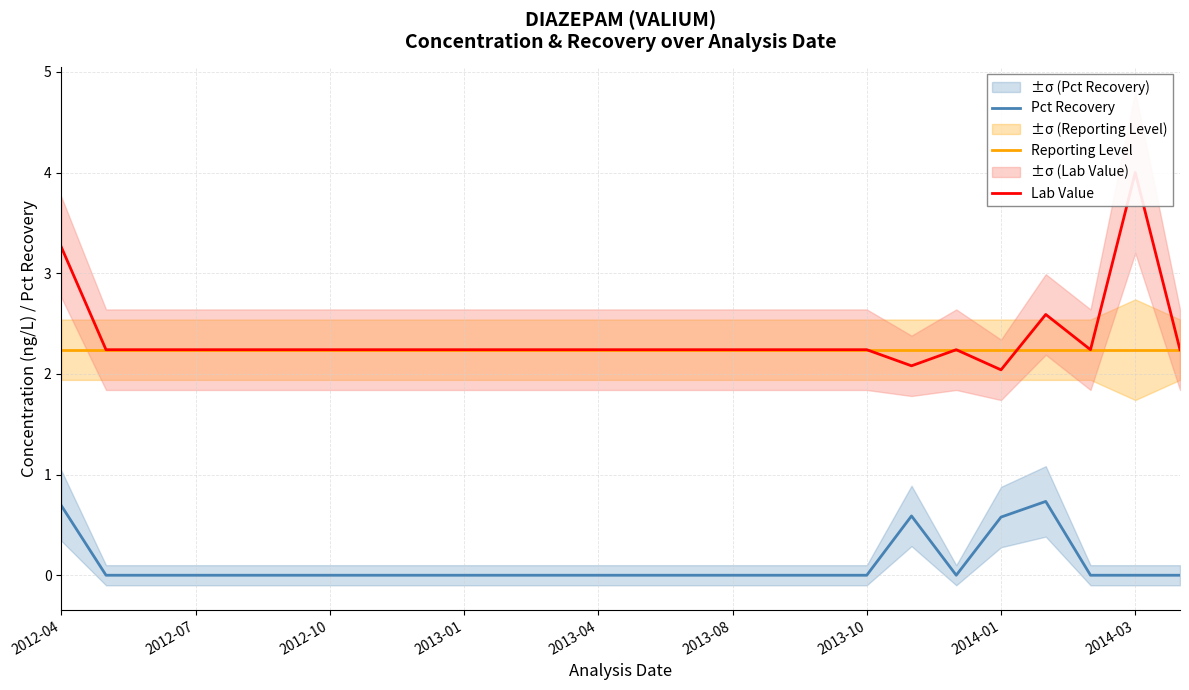

True or false: Pct Recovery and Reporting Level intersect in this chart.

False